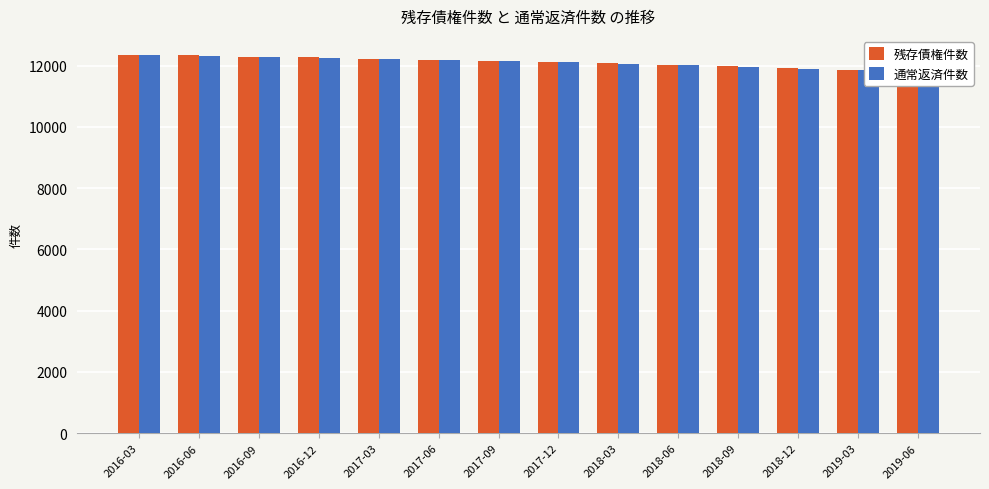

What is the label of the 6th bar from the left?

2017-06